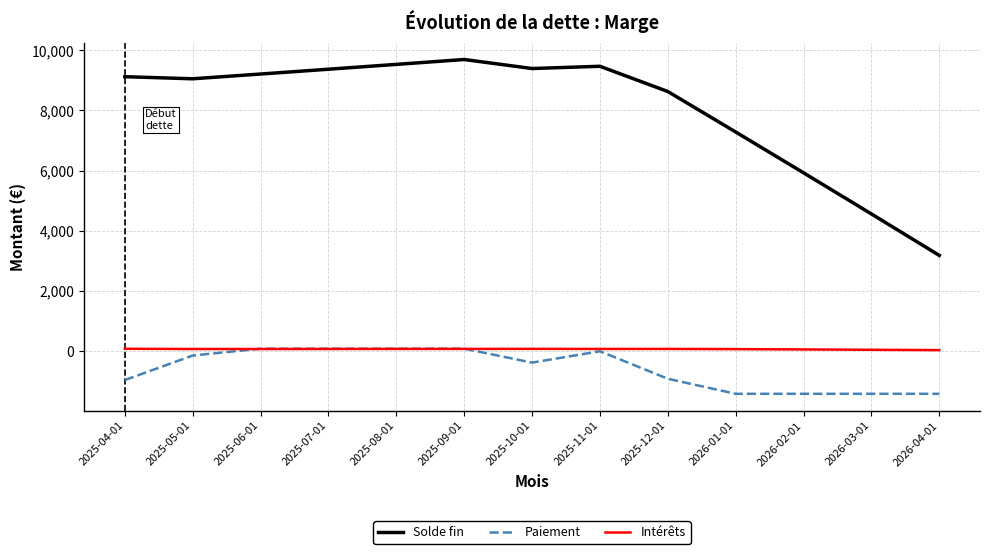

What is the greatest value displayed?

9694.0